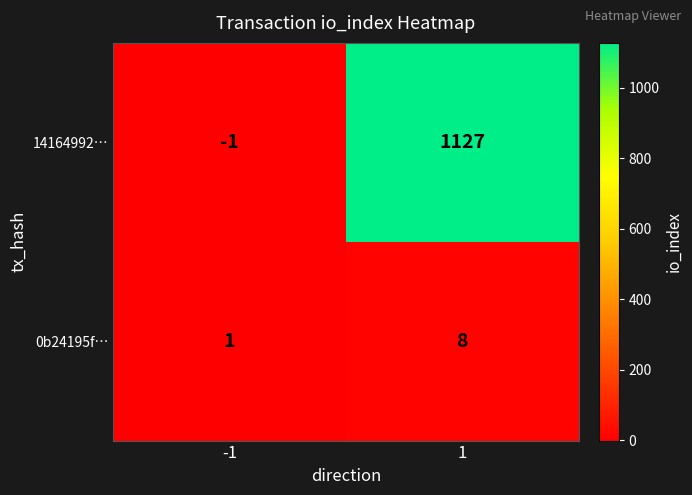

What is the difference between the 14164992… values at 1 and -1?

1128